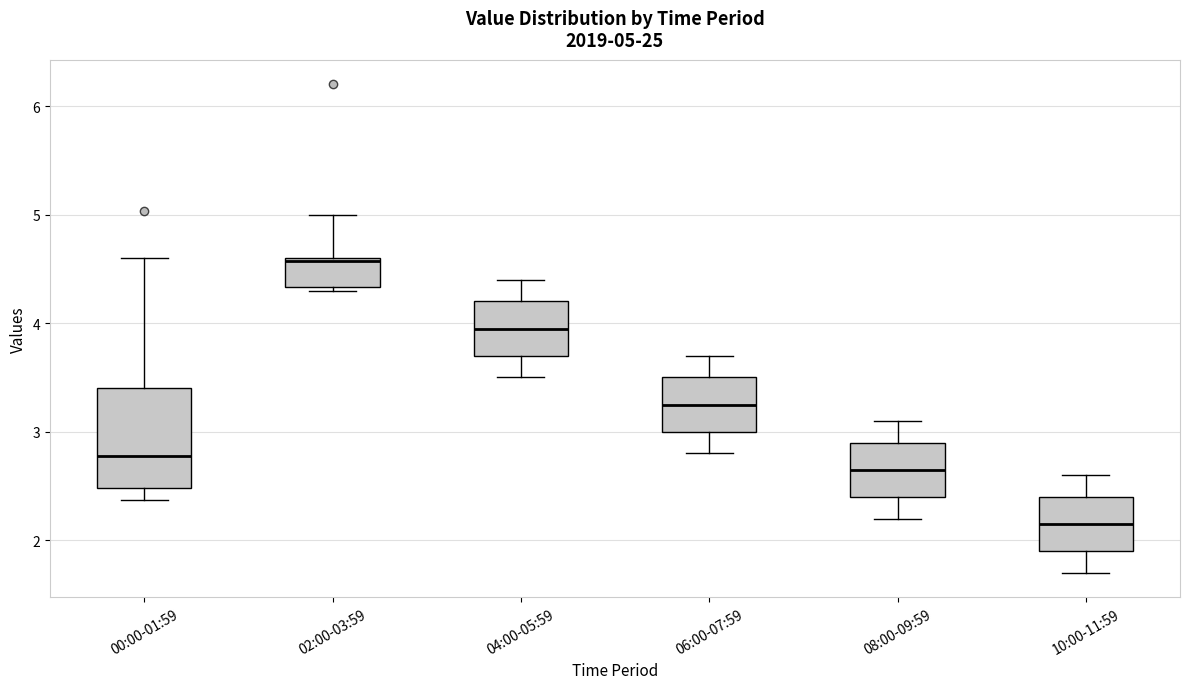

Which box's median line is the highest?

02:00-03:59